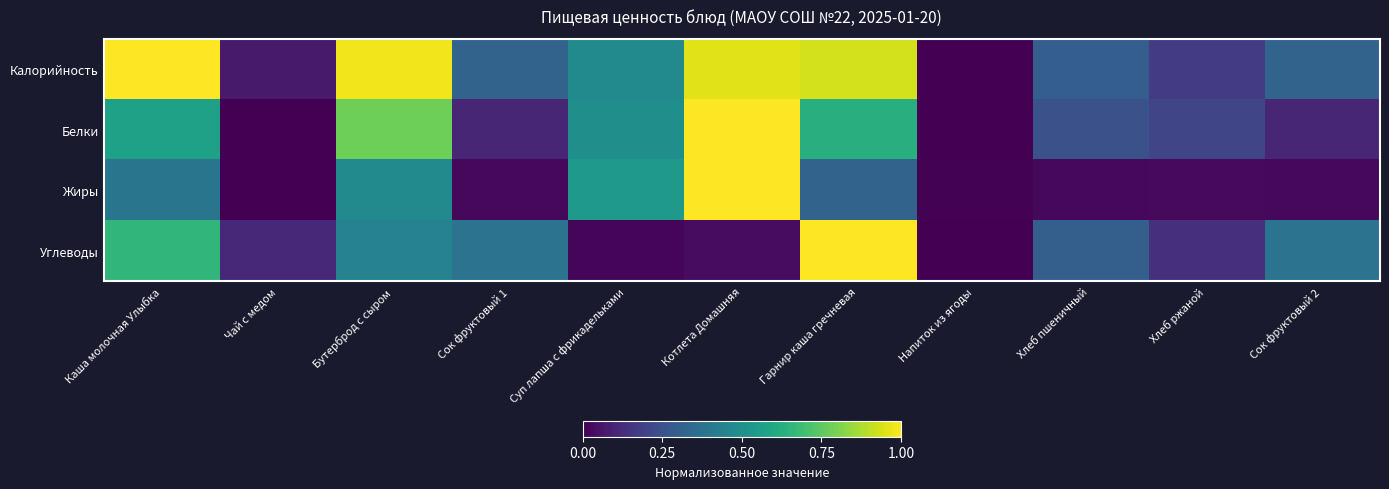

List the series in order of their peak value, lowest first.

Калорийность, Белки, Жиры, Углеводы